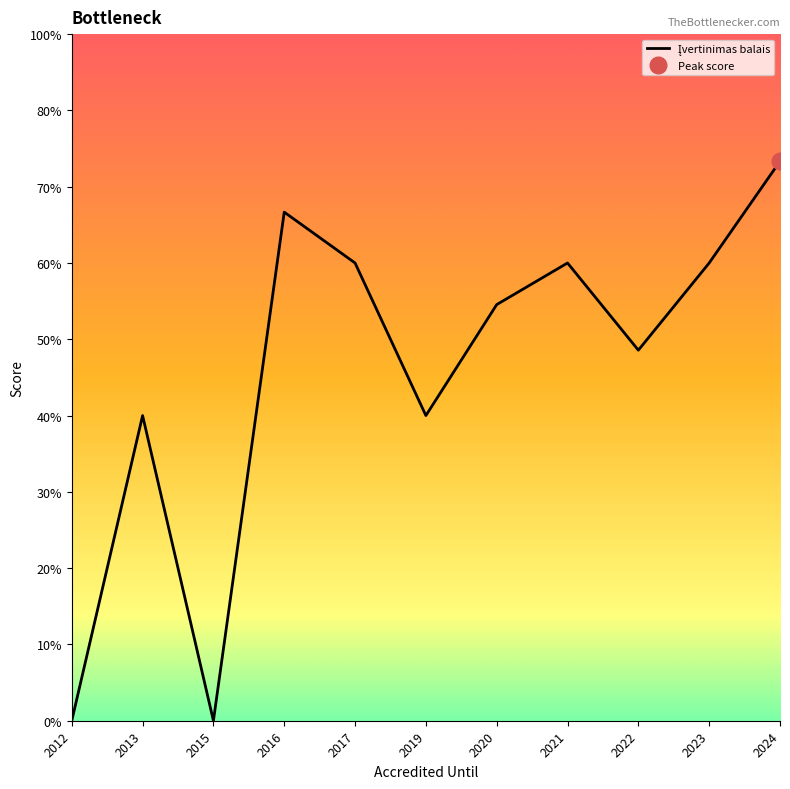

List the labels in order of value, largest first.

2024, 2016, 2017, 2021, 2023, 2020, 2022, 2013, 2019, 2012, 2015